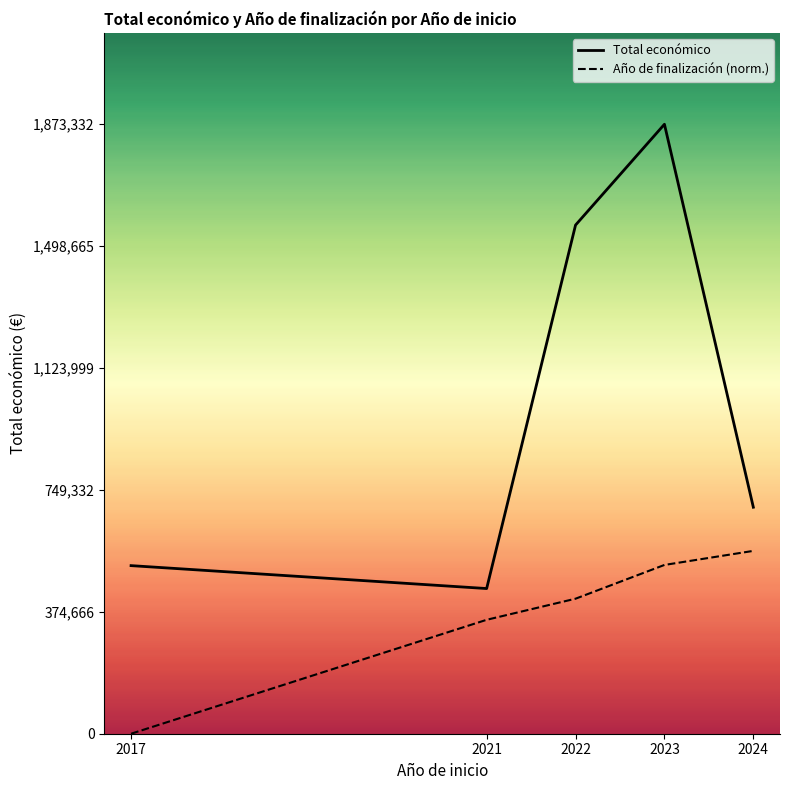

How many data points in Año de finalización (norm.) are above 415015?

3